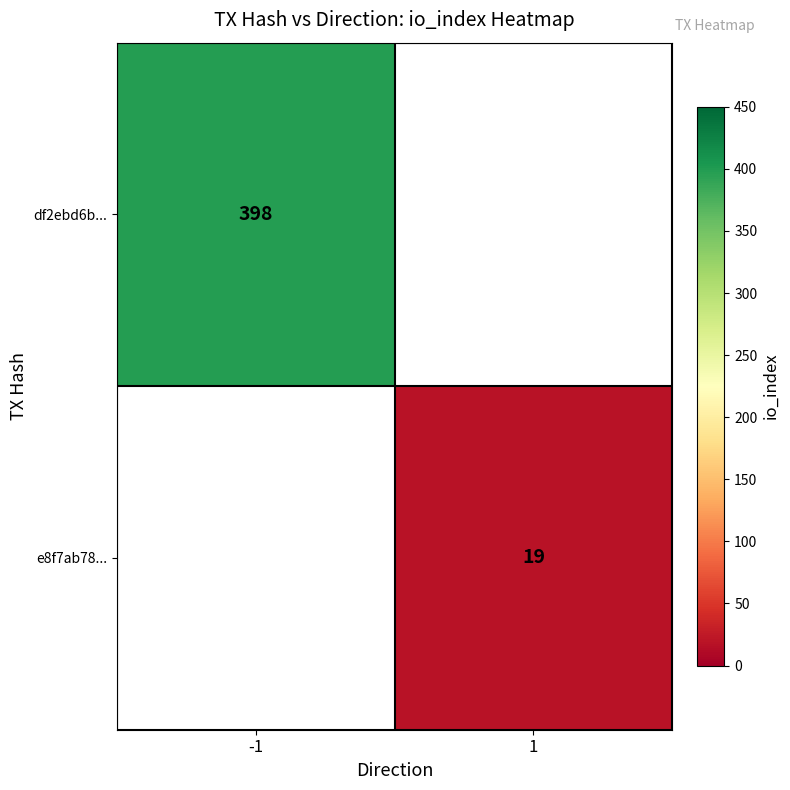

Which label corresponds to the largest value in the chart?

-1